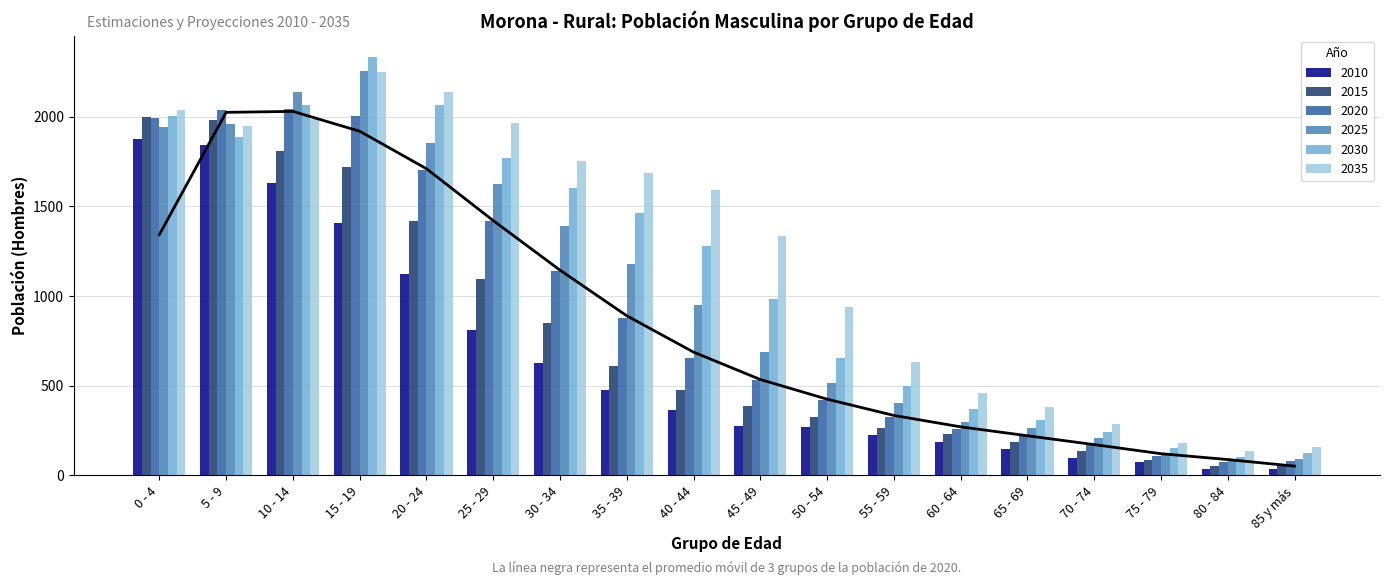

Which category has the highest value across all series?

15 - 19